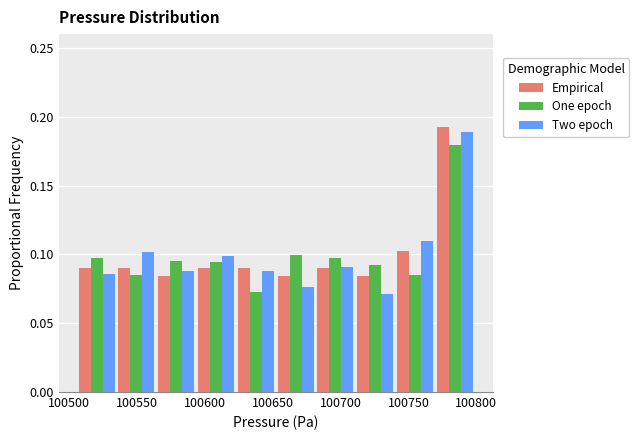

What is the height of the Two epoch bar covering 100565 to 100595 on the x-axis? Neither the bar edges nor the heights are printed on the chart, so give them approximately, as read against the axes.

0.090